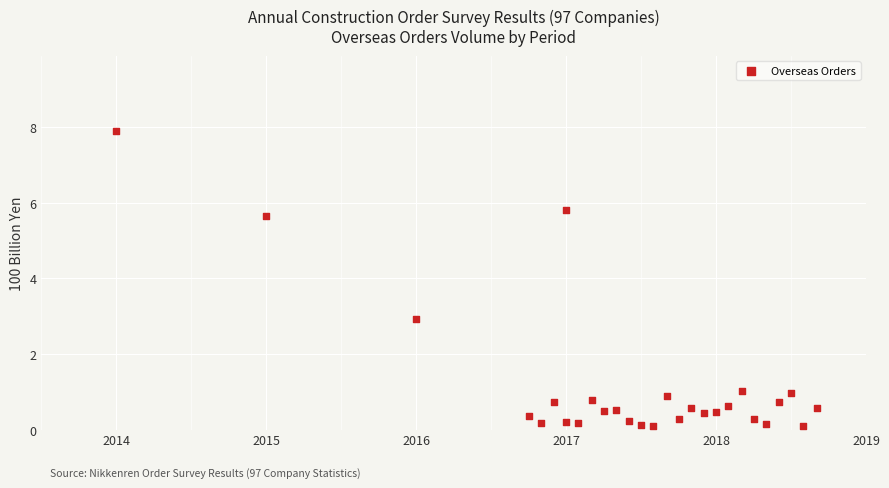

What is the range of X values (max minus min)?

4.7